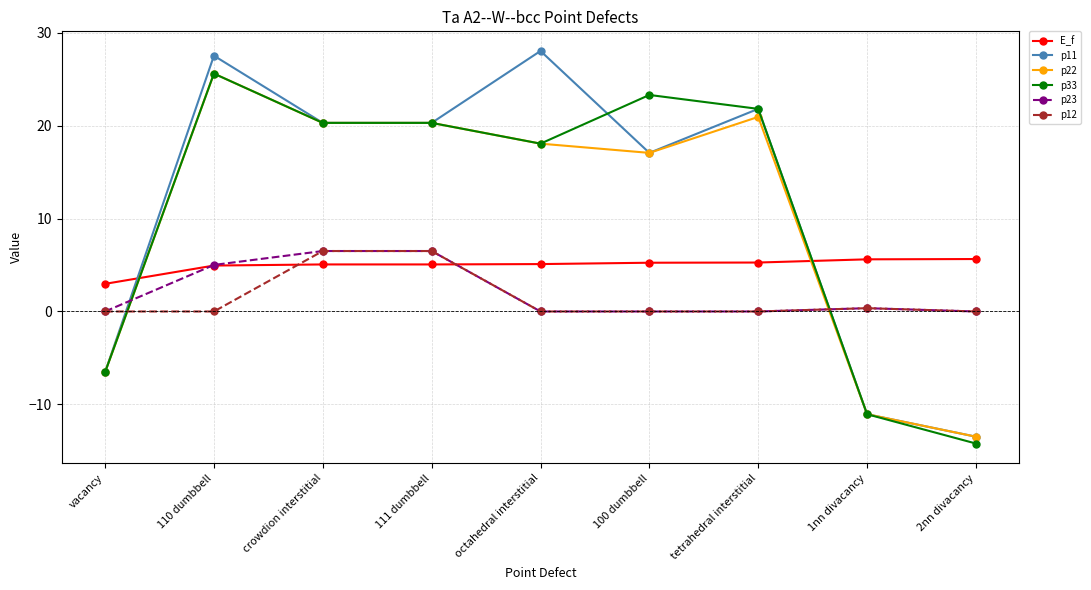

Is the value of p12 at 110 dumbbell greater than the value of E_f at 1nn divacancy?

No